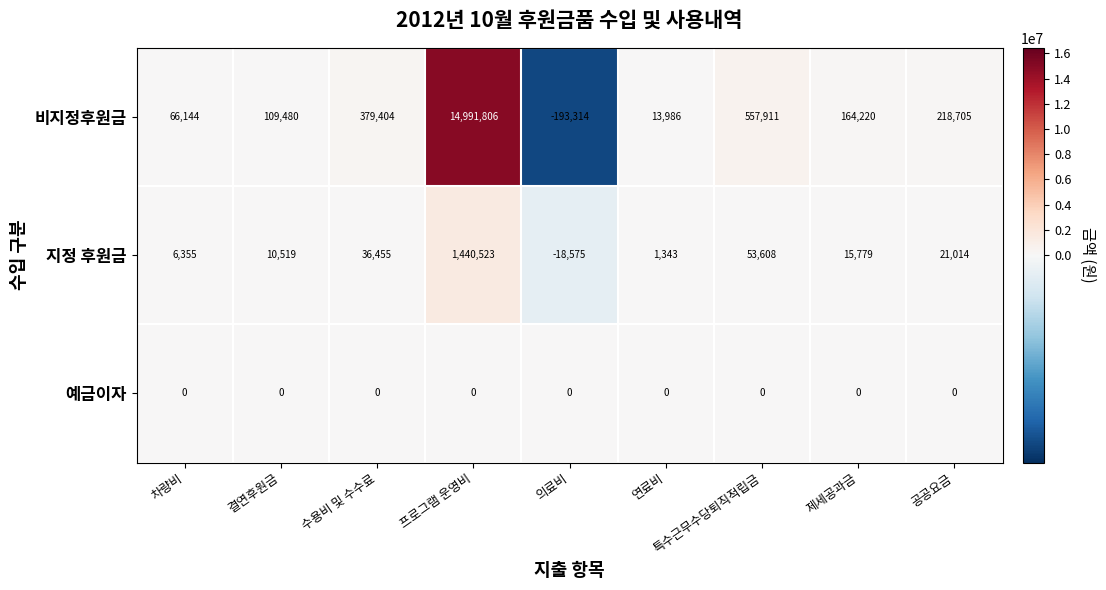

What is the sum of all 지정 후원금 values?

1567021